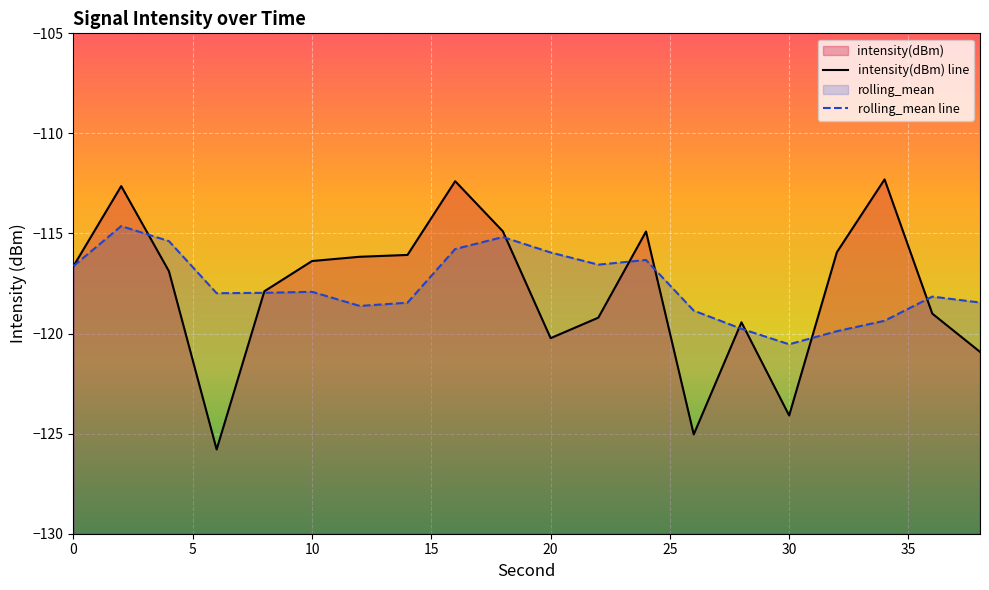

How many values in the rolling_mean line series are below -117?

12